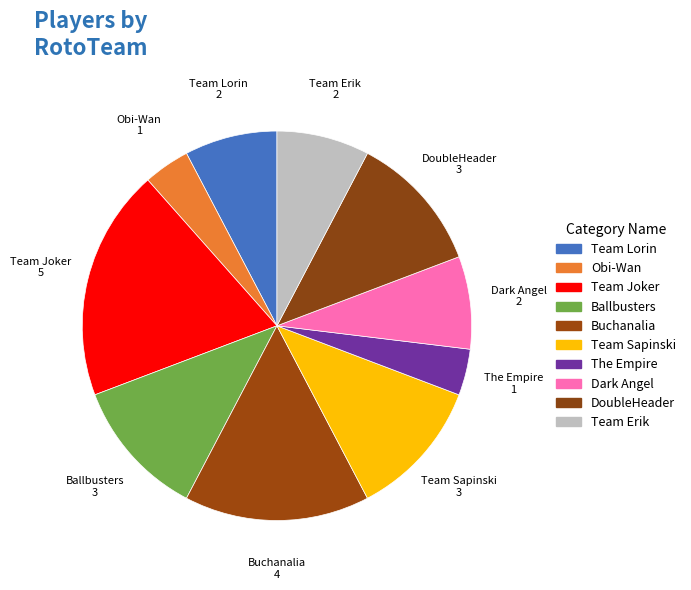

To the nearest percent, what is the combined percentage of Dark Angel and Team Sapinski?

19%